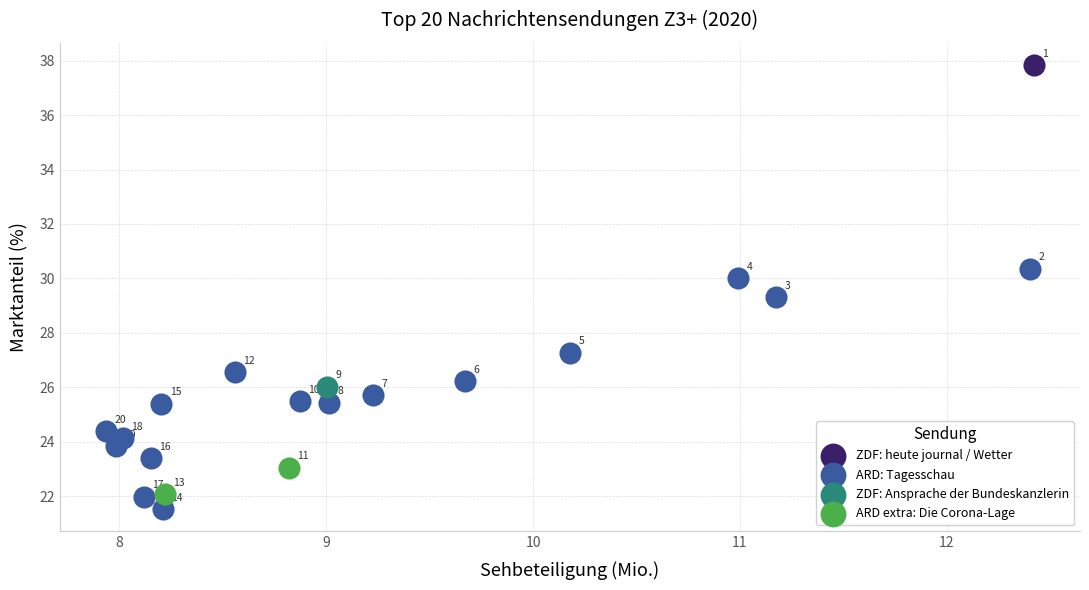

What are all the series names shown in the legend?

ZDF: heute journal / Wetter, ARD: Tagesschau, ZDF: Ansprache der Bundeskanzlerin, ARD extra: Die Corona-Lage